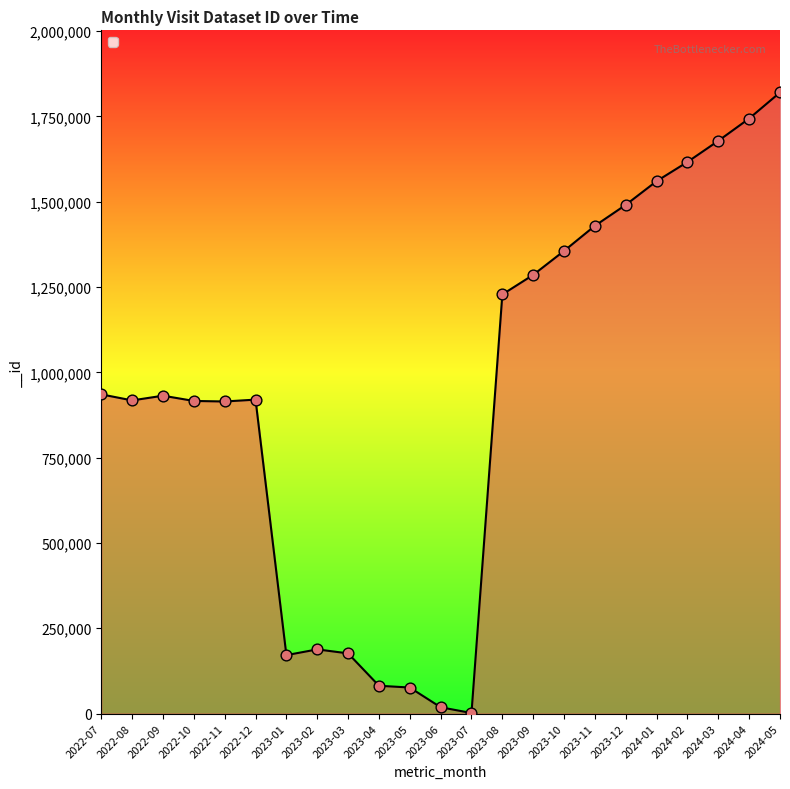

What is the change in value from 2022-07 to 2023-07?

-933843